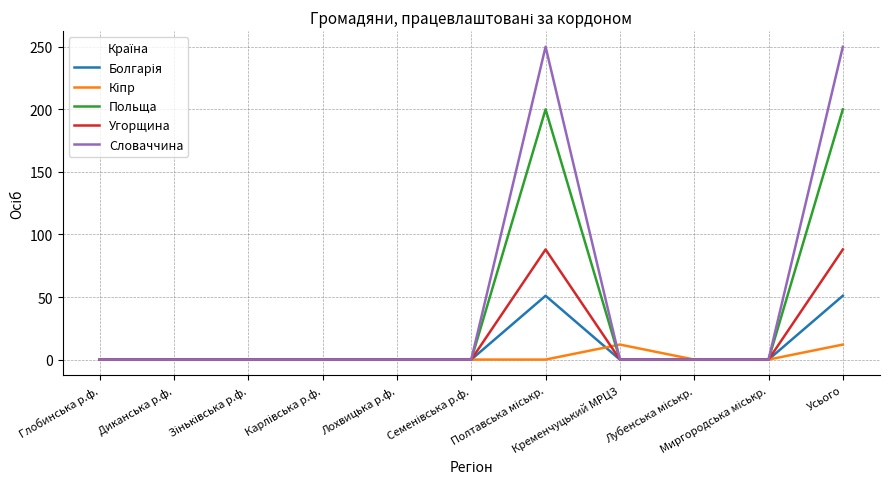

Which series has the widest spread of values?

Словаччина